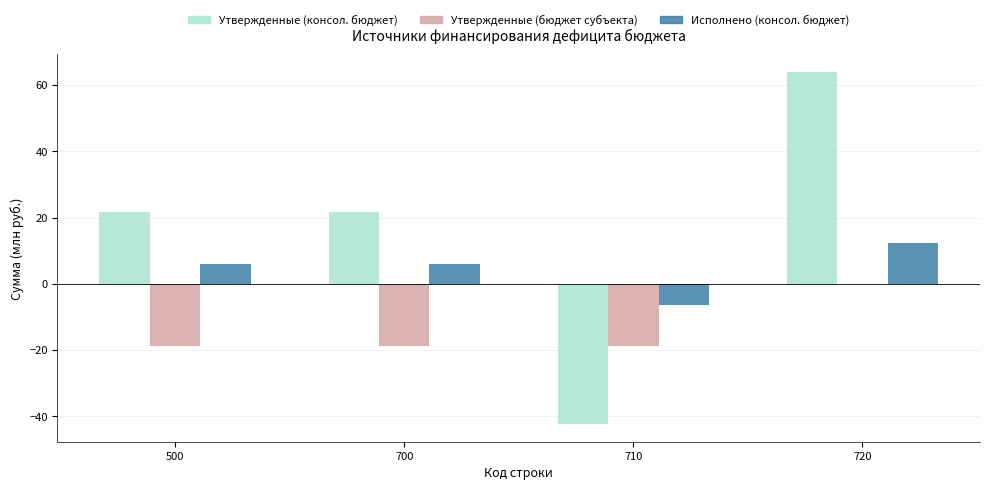

At which category is the sum across all series the highest?

720